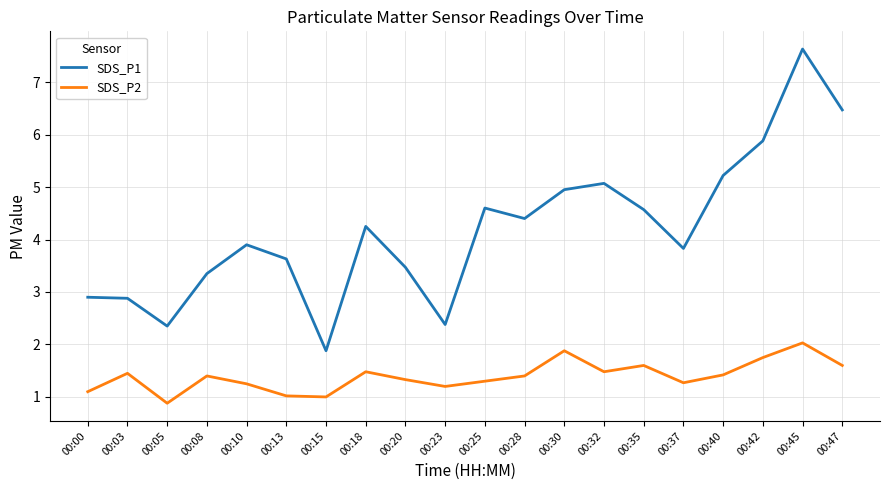

True or false: SDS_P2 has a value of 0.5 at 00:40.

False